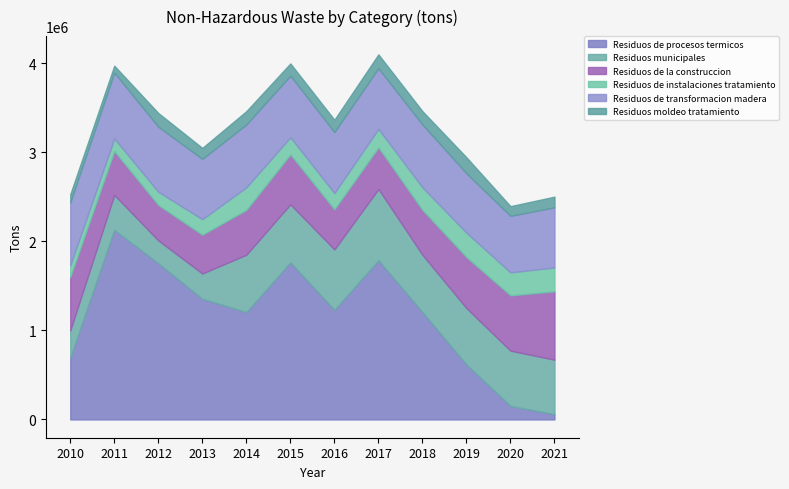

Is the value of Residuos moldeo tratamiento at 2018 greater than the value of Residuos de procesos termicos at 2010?

No